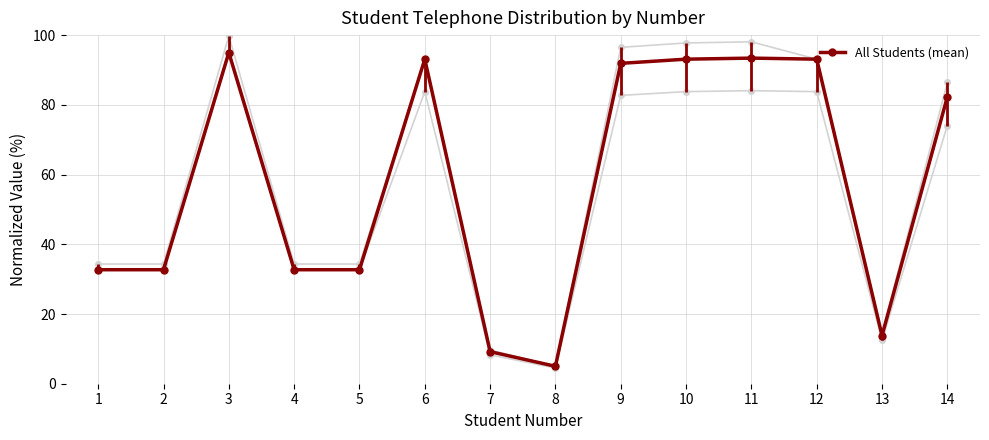

Is it true that the value at 2 is 8.8?

False